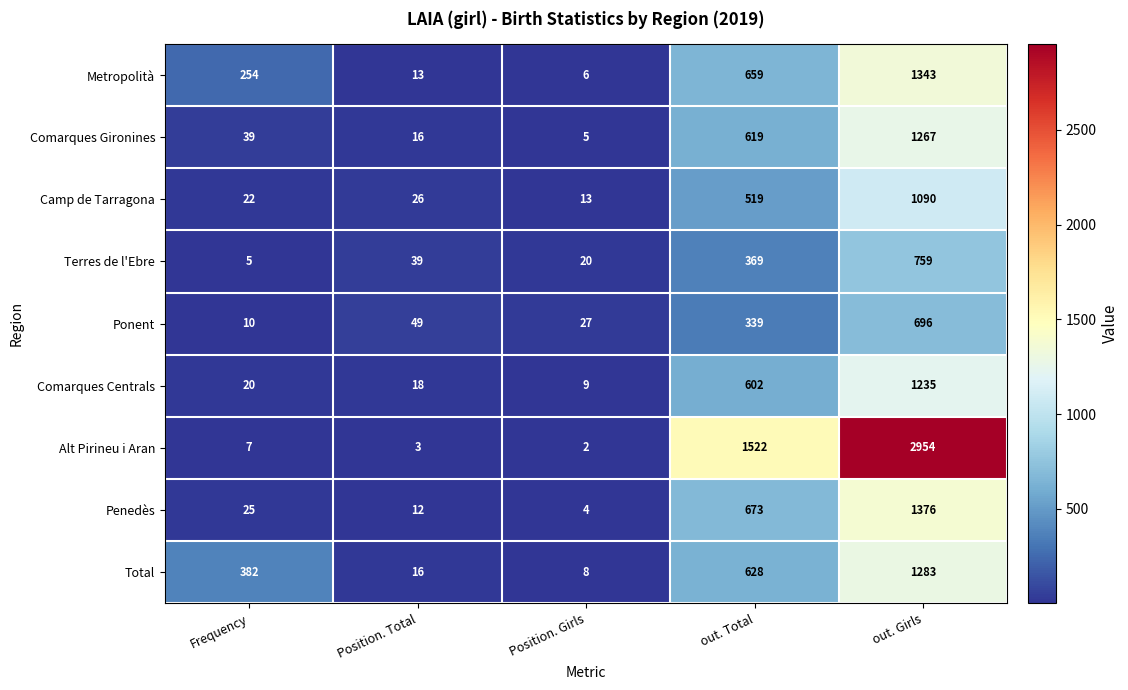

True or false: Terres de l'Ebre has a value of 296 at out. Girls.

False